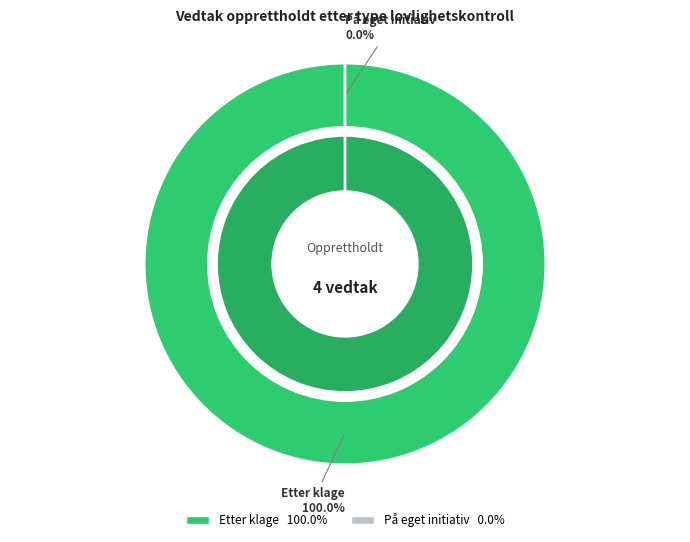

Count the number of slices in the pie.

2